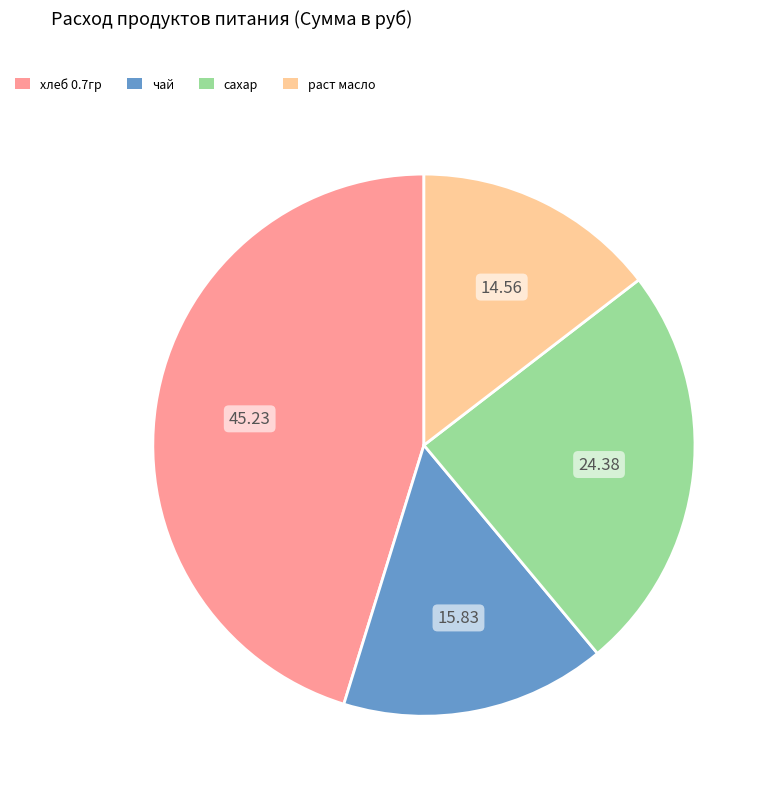

Is there any slice that represents more than half of the pie?

No